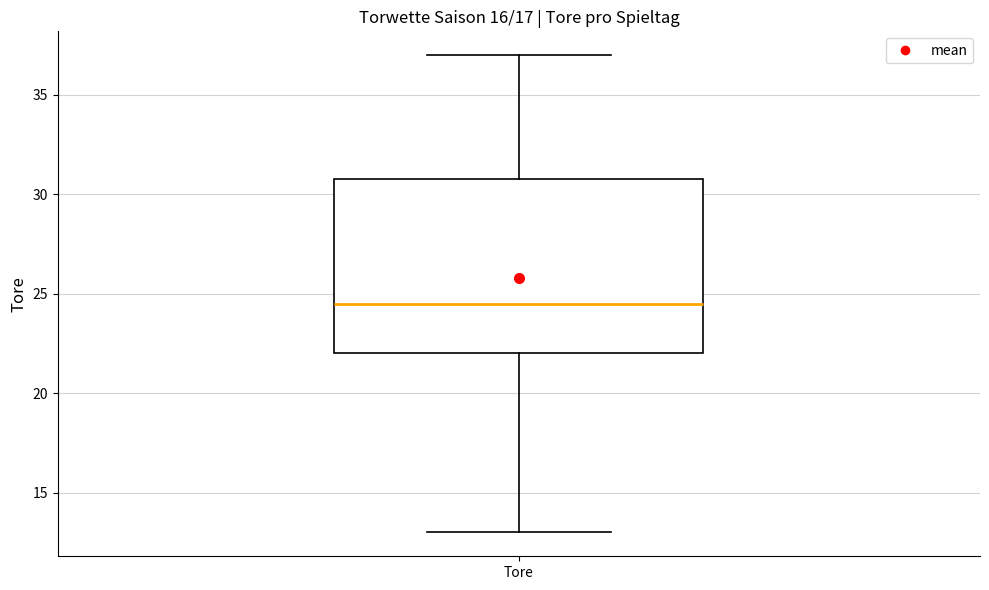

Read this box plot against the y-axis: the position of the median line, the range covered by the box, and the ends of both whiskers. The values are not printed on the chart, so give them approximately, as read against the axis.

median 24.5, box 22.0 to 31.0, whiskers 13.0 to 37.0